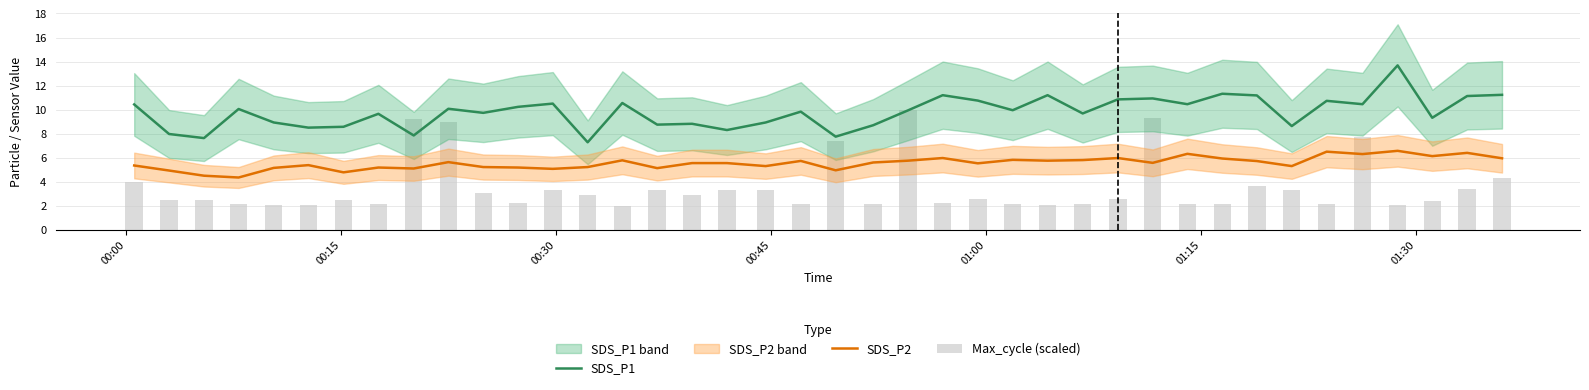

What position from the left is 00:00?

1